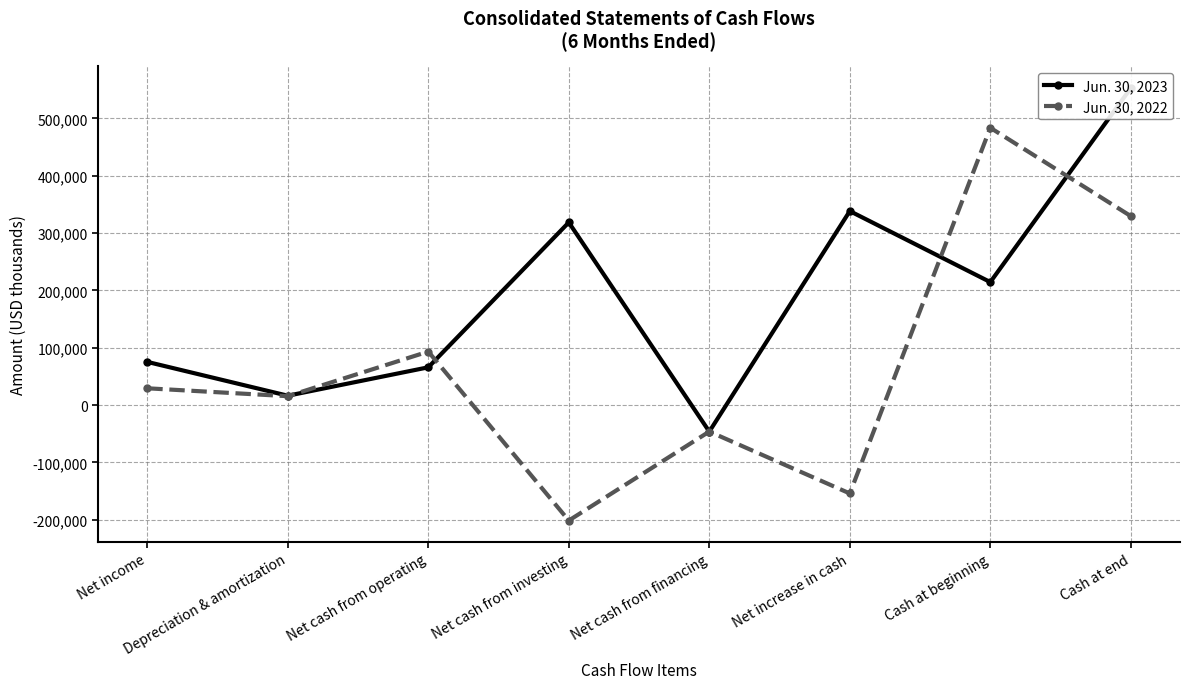

True or false: Jun. 30, 2023 has more than 2 points higher than both neighbors.

False